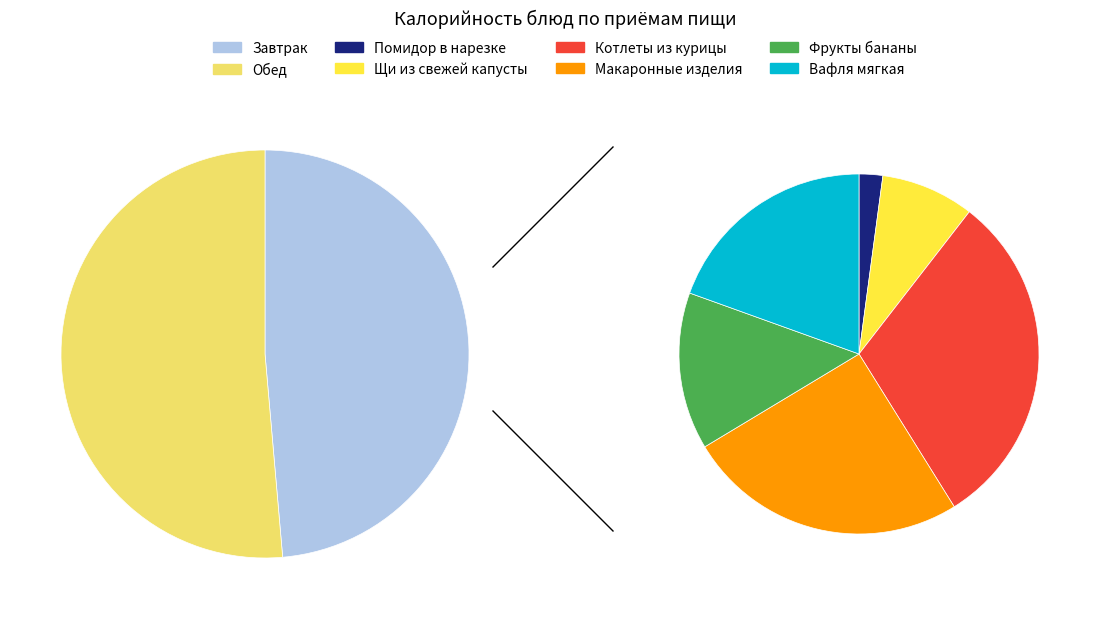

To the nearest percent, what portion does Щи из свежей капусты represent?

4%